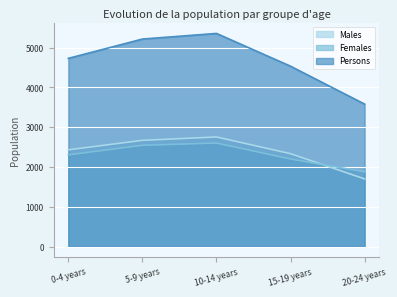

What is the total value across all series at 10-14 years?

10712